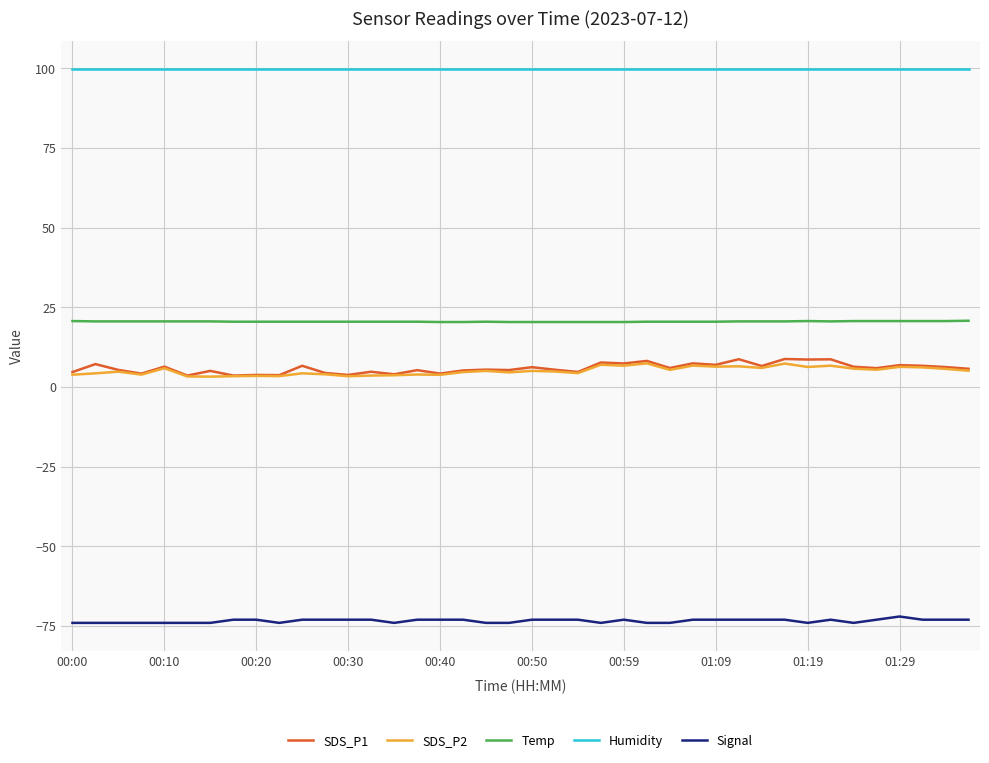

What is the difference between the maximum and second lowest values in the SDS_P2 series?

4.1